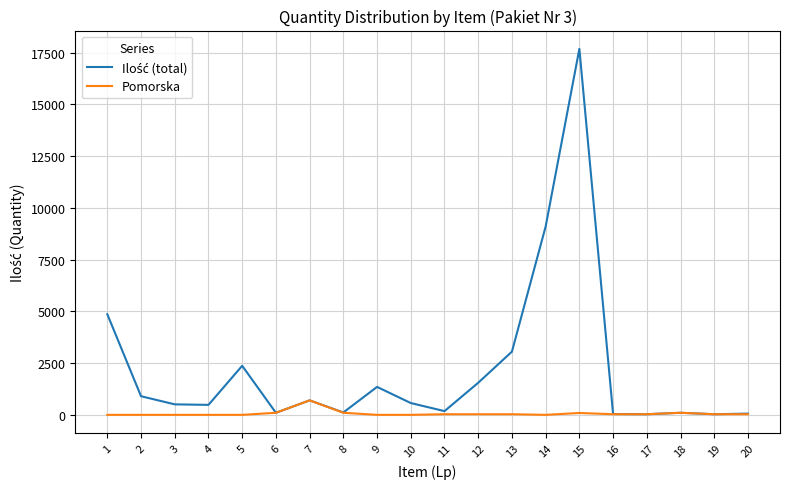

What is the highest value of the Pomorska series?

700